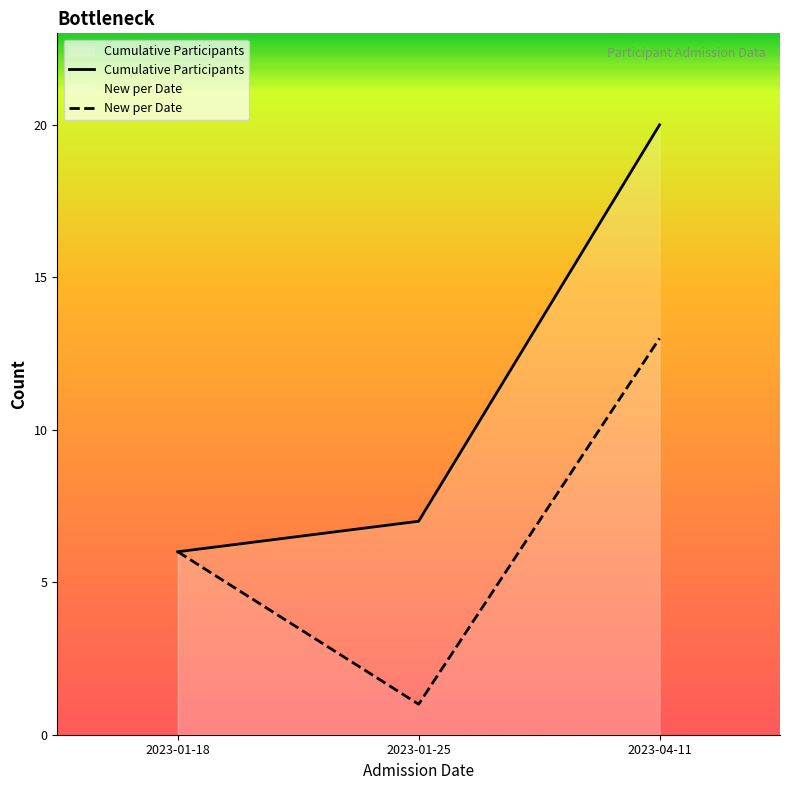

Reading right to left, transcribe all the data shown in this chart.

Cumulative Participants: 2023-04-11=20	2023-01-25=7	2023-01-18=6
New per Date: 2023-04-11=13	2023-01-25=1	2023-01-18=6